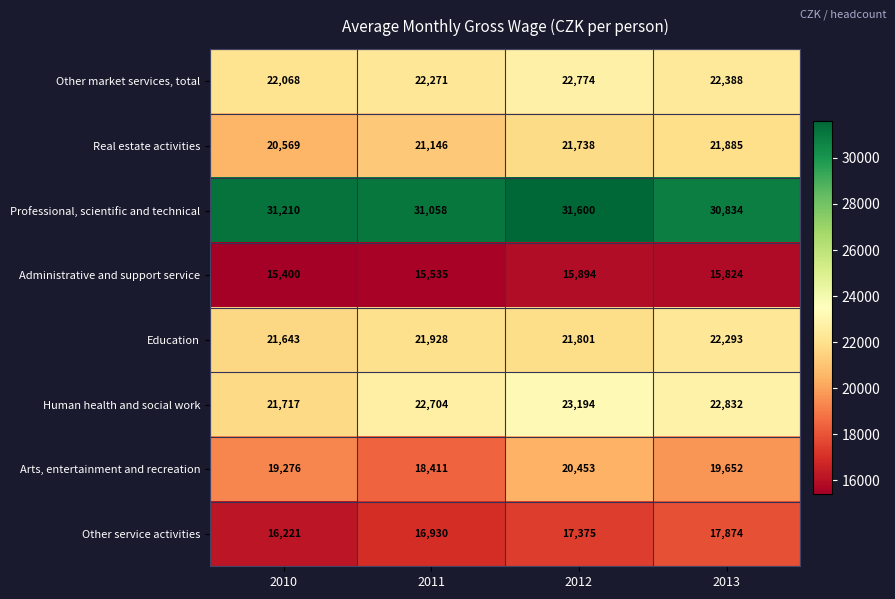

Which series has the largest total across all categories?

Professional, scientific and technical